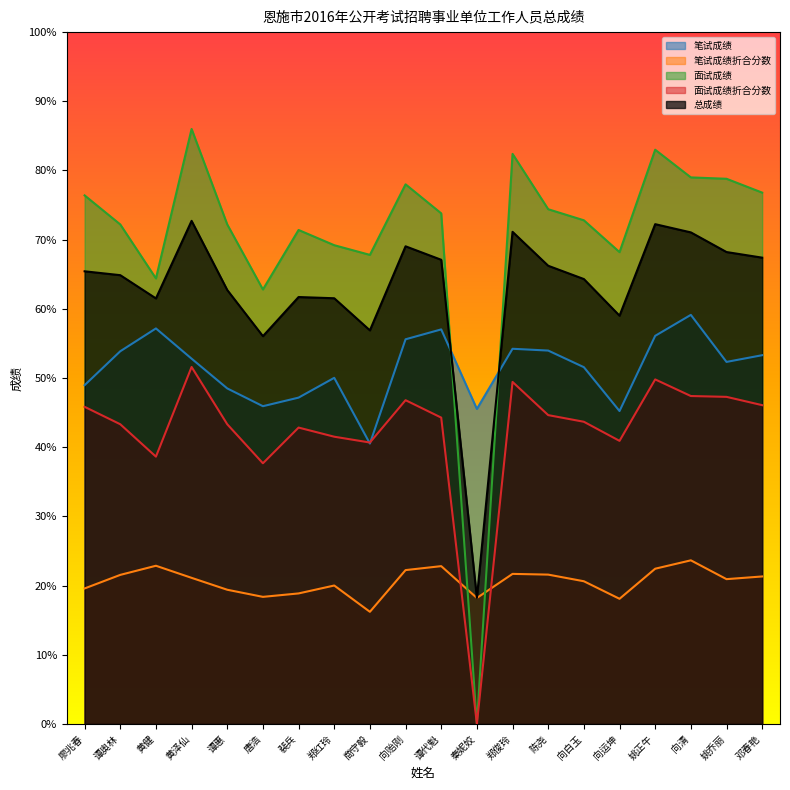

How many lines are shown in the chart?

5